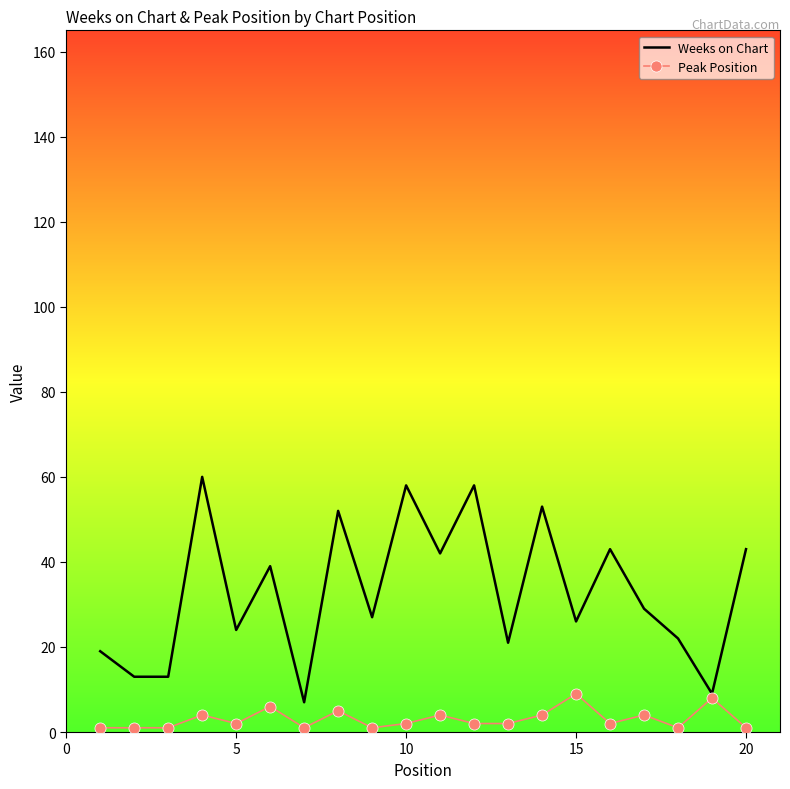

Which series has the widest spread of values?

Weeks on Chart